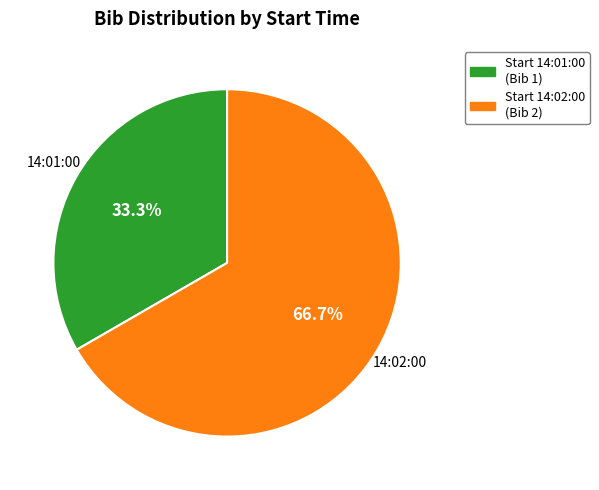

Is there any slice that represents more than half of the pie?

Yes